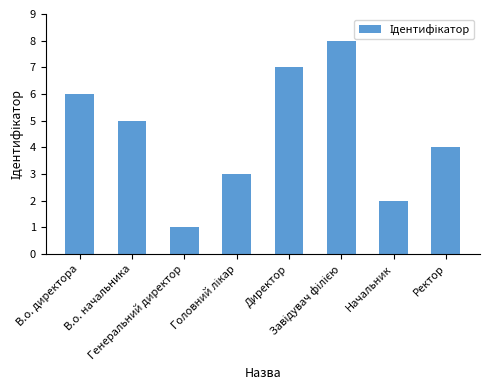

What is the label of the 1st bar from the right?

Ректор